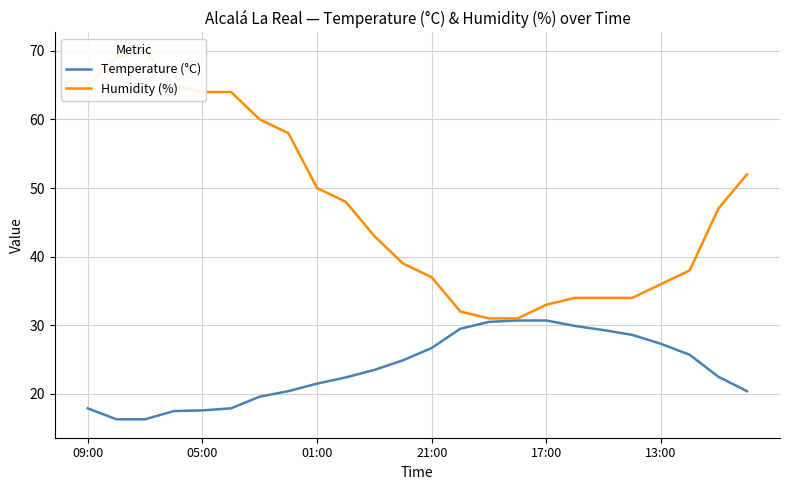

Which series has the largest total across all categories?

Humidity (%)